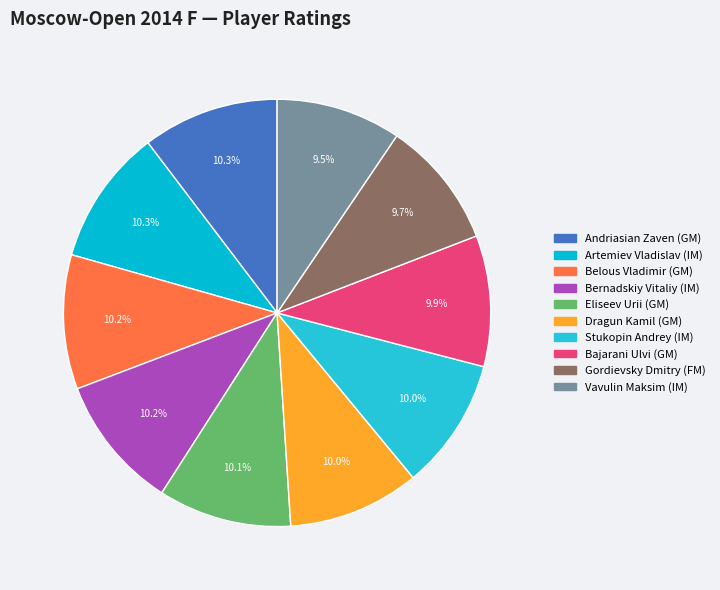

Is there any slice that represents more than half of the pie?

No